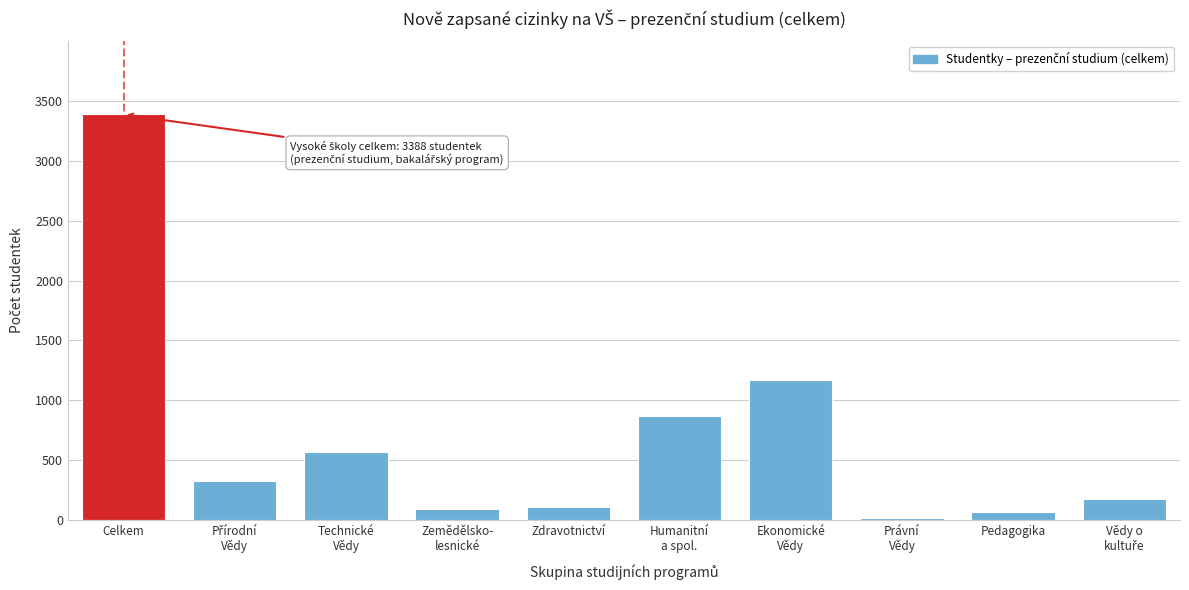

What is the difference between the second highest and second lowest values?

1106